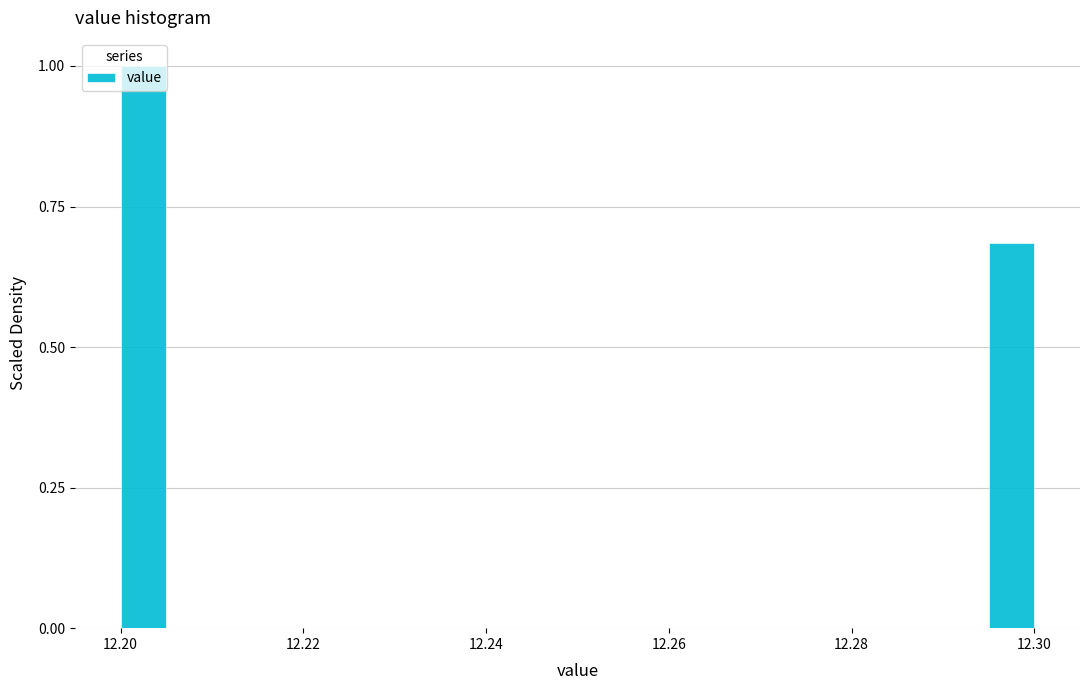

Read against the x-axis, roughly where is the centre of the tallest bar?

12.202